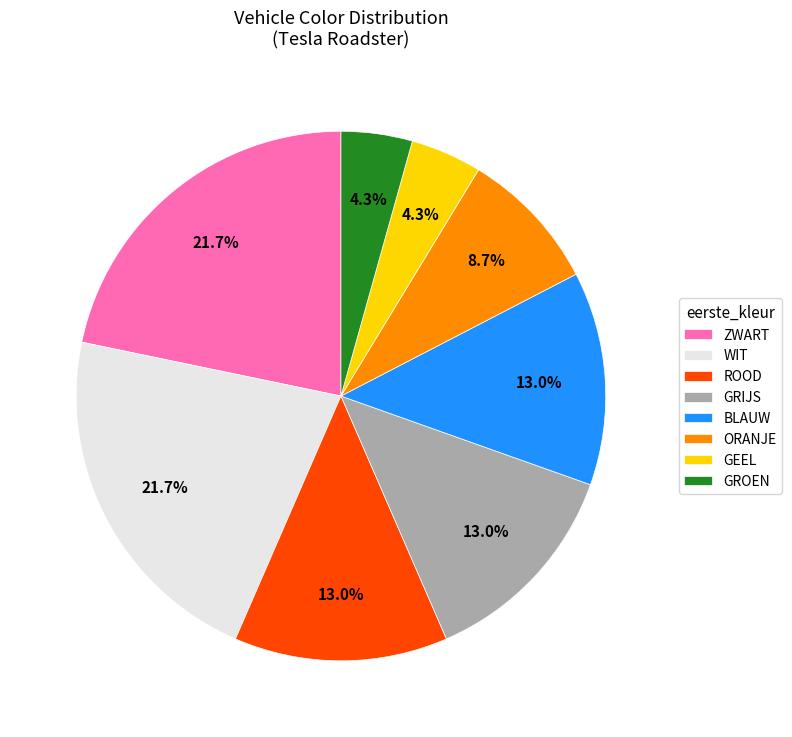

What is the ratio of the value at GROEN to the value at GRIJS?

0.3